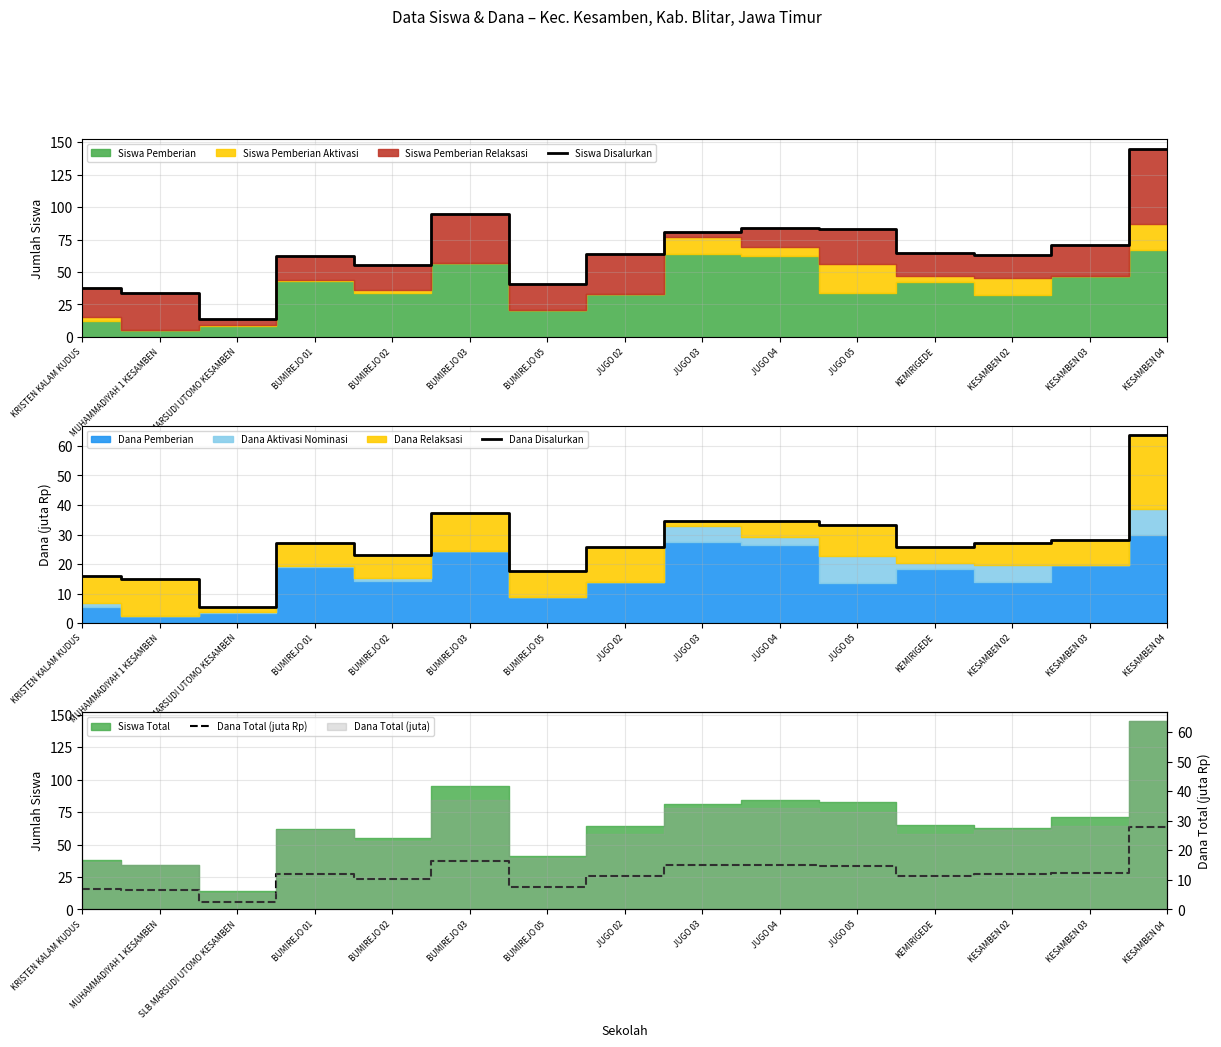

Where does the Dana Total (juta Rp) series first go above 27?

BUMIREJO 03